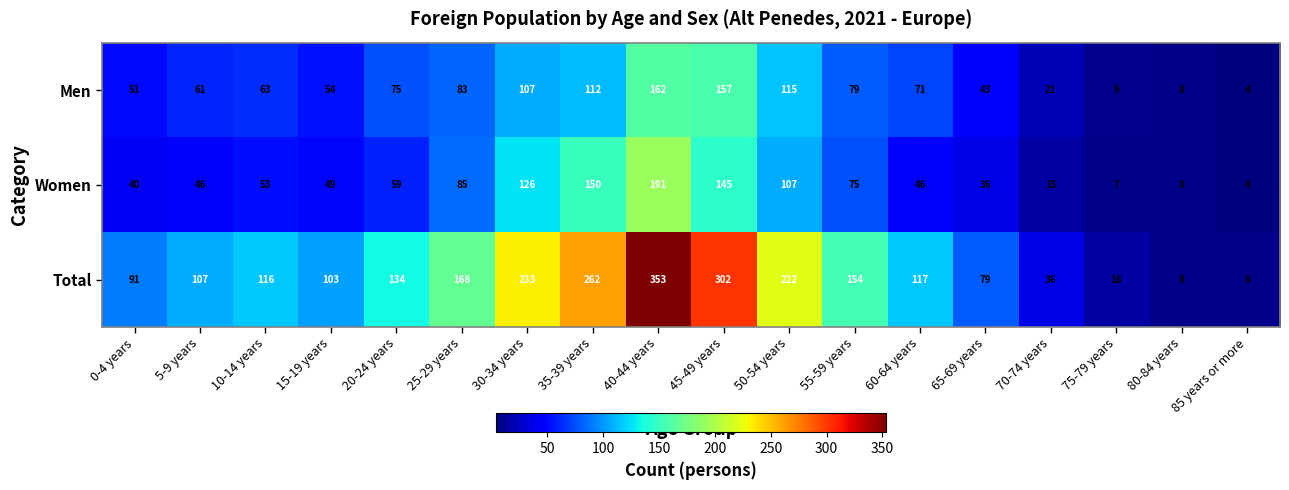

Which category has the highest value across all series?

40-44 years